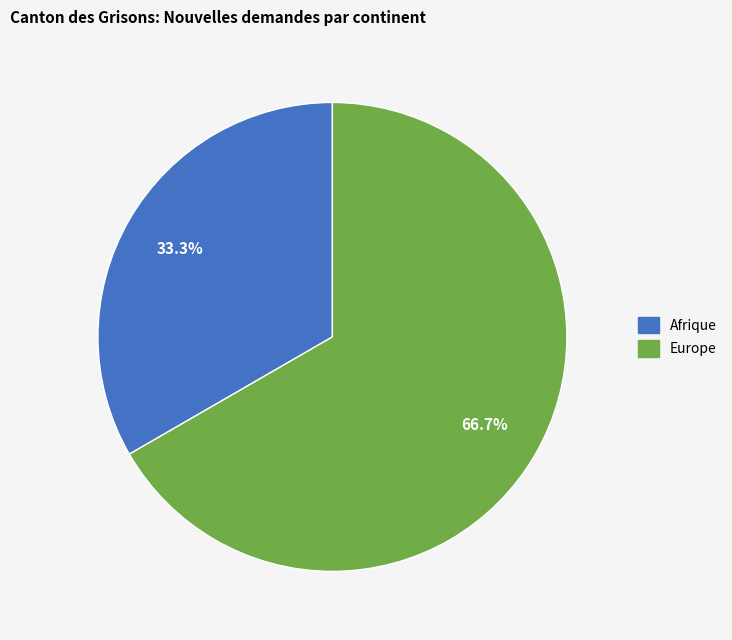

Which slice represents more than half of the pie?

Europe